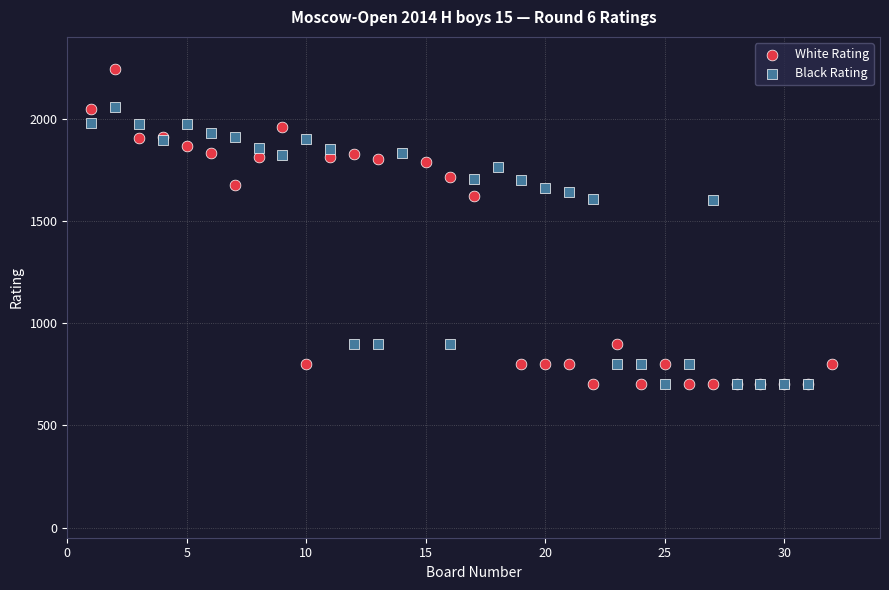

Which series contains the highest Y value?

White Rating